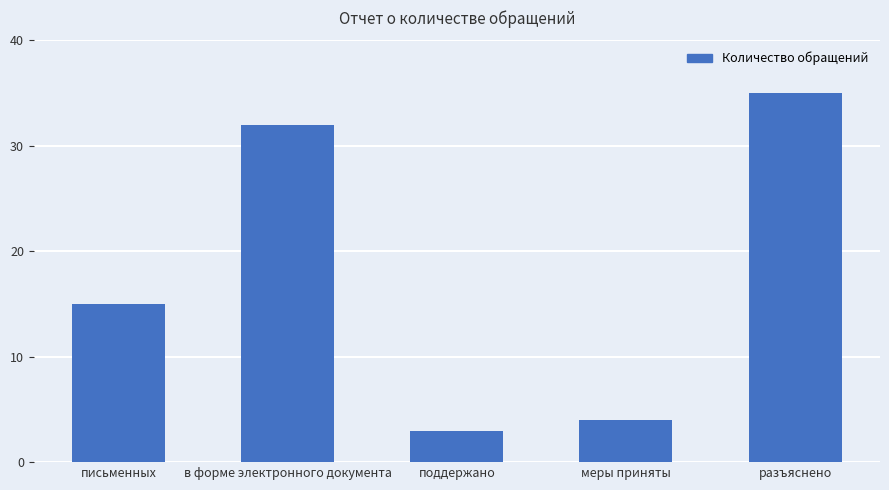

List the labels in order of value, smallest first.

поддержано, меры приняты, письменных, в форме электронного документа, разъяснено